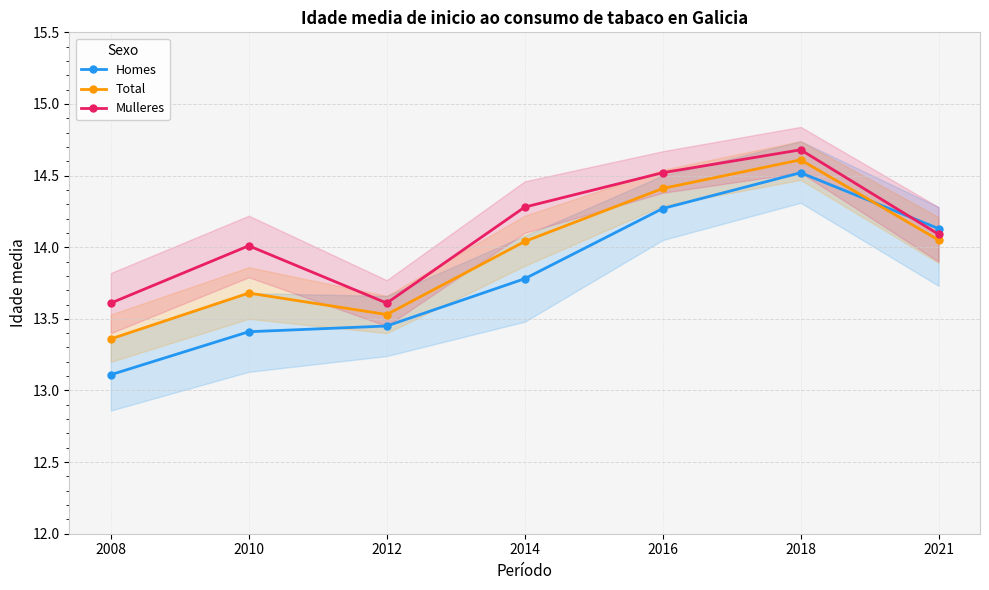

Does the chart display data point markers on the line(s)?

Yes